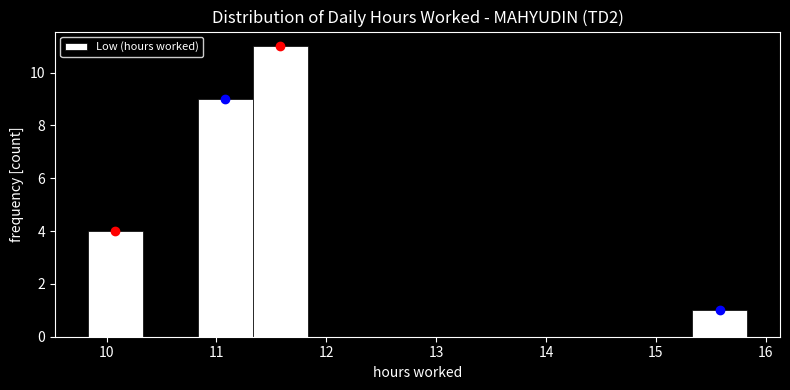

How tall is the bar that spans 11.33 to 11.83 on the x-axis? Neither the bar edges nor the heights are printed on the chart, so give them approximately, as read against the axes.

11